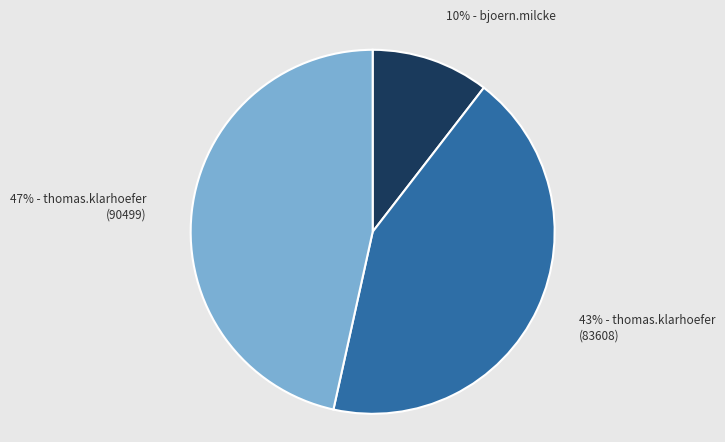

Count the number of slices in the pie.

3